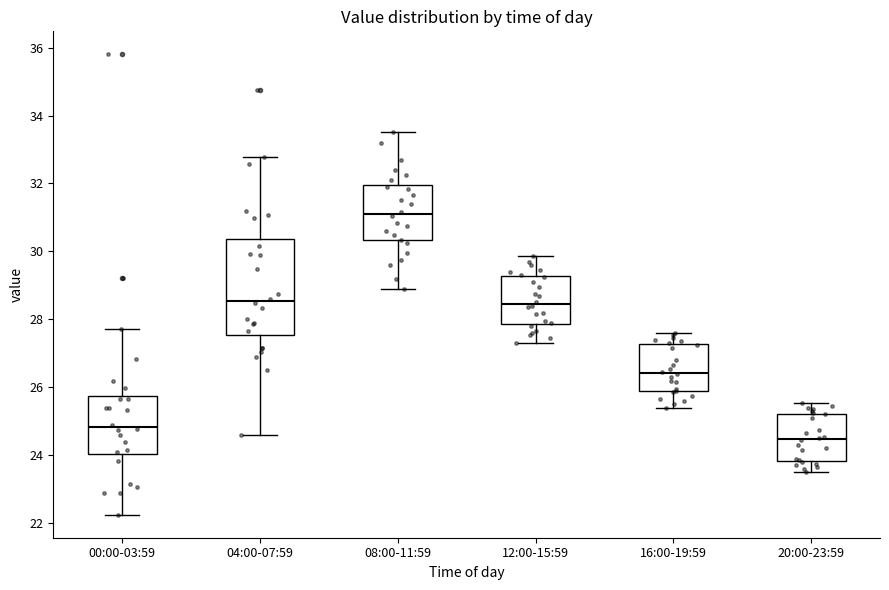

Where is the lower edge of the box for 00:00-03:59 on the y-axis? The values are not printed on the chart, so give them approximately, as read against the axis.

24.0